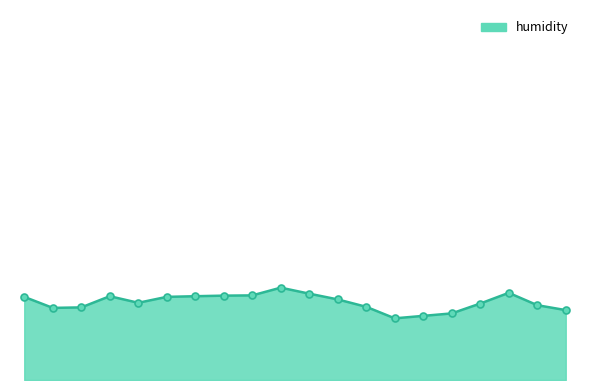

What is the sum of all values?

1298.0